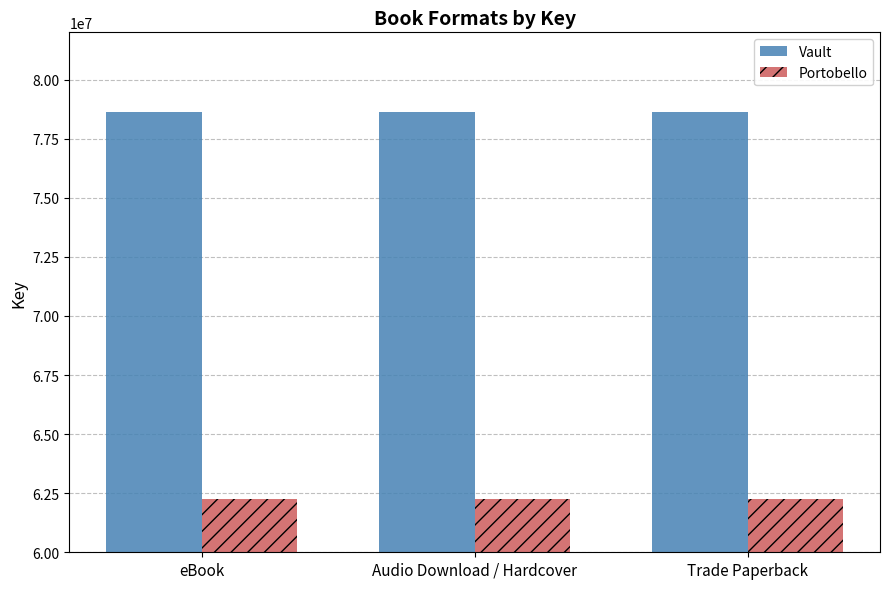

How many data points does each series have?

3